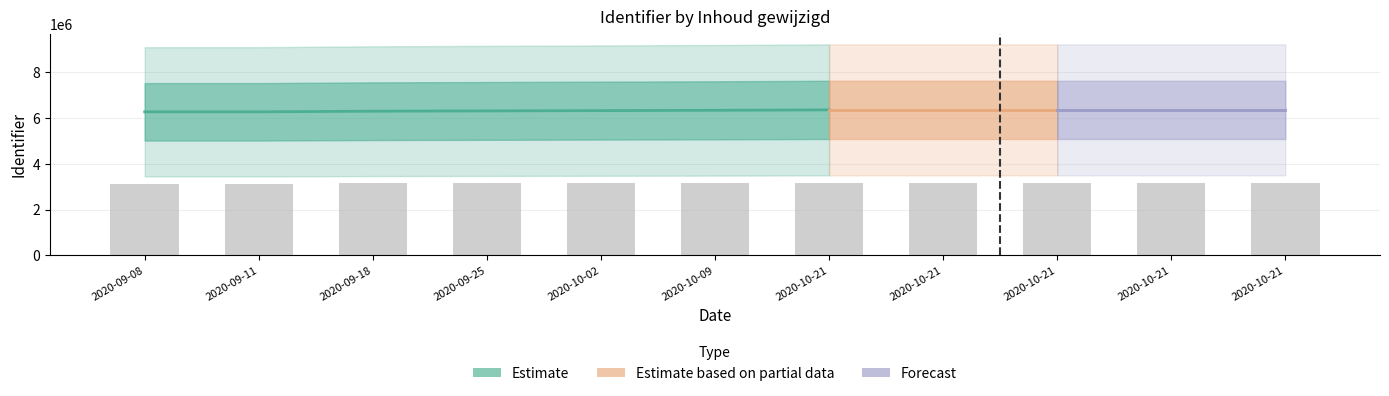

Which label corresponds to the largest value in the chart?

2020-10-21